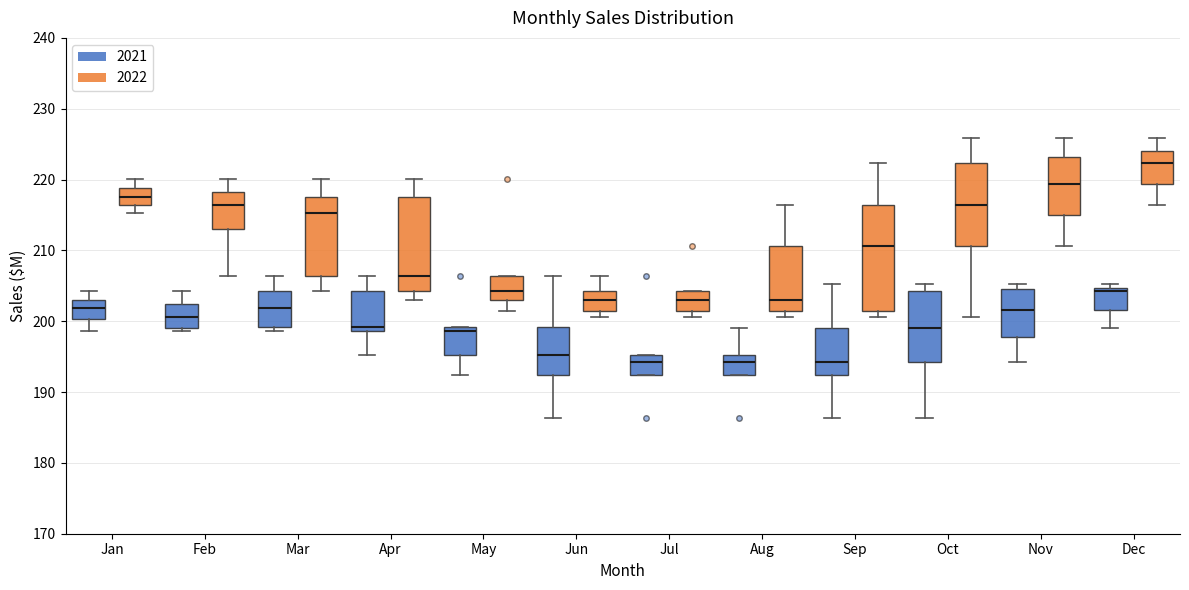

Reading left to right, transcribe this box plot: for each box, give where its median line is, the range the box spans, and where its two whiskers end, as read against the y-axis. The values are not printed on the chart, so give them approximately, as read against the axis.

Jan (2021): median 202, box 200 to 203, whiskers 199 to 204
Jan (2022): median 218, box 216 to 219, whiskers 215 to 220
Feb (2021): median 201, box 199 to 202, whiskers 199 (just below the box's lower edge) to 204
Feb (2022): median 216, box 213 to 218, whiskers 206 to 220
Mar (2021): median 202, box 199 to 204, whiskers 199 (just below the box's lower edge) to 206
Mar (2022): median 215, box 206 to 218, whiskers 204 to 220
Apr (2021): median 199 (just above the box's lower edge), box 199 to 204, whiskers 195 to 206
Apr (2022): median 206, box 204 to 218, whiskers 203 to 220
May (2021): median 199 (just below the box's upper edge), box 195 to 199, whiskers 192 to 199
May (2022): median 204, box 203 to 206, whiskers 202 to 206
Jun (2021): median 195, box 192 to 199, whiskers 186 to 206
Jun (2022): median 203, box 202 to 204, whiskers 201 to 206
Jul (2021): median 194, box 192 to 195, whiskers 192 to 195
Jul (2022): median 203, box 202 to 204, whiskers 201 to 204
Aug (2021): median 194, box 192 to 195, whiskers 192 to 199
Aug (2022): median 203, box 202 to 211, whiskers 201 to 216
Sep (2021): median 194, box 192 to 199, whiskers 186 to 205
Sep (2022): median 211, box 202 to 216, whiskers 201 to 222
Oct (2021): median 199, box 194 to 204, whiskers 186 to 205
Oct (2022): median 216, box 211 to 222, whiskers 201 to 226
Nov (2021): median 202, box 198 to 205, whiskers 194 to 205 (just above the box's upper edge)
Nov (2022): median 219, box 215 to 223, whiskers 211 to 226
Dec (2021): median 204, box 202 to 205, whiskers 199 to 205 (just above the box's upper edge)
Dec (2022): median 222, box 219 to 224, whiskers 216 to 226